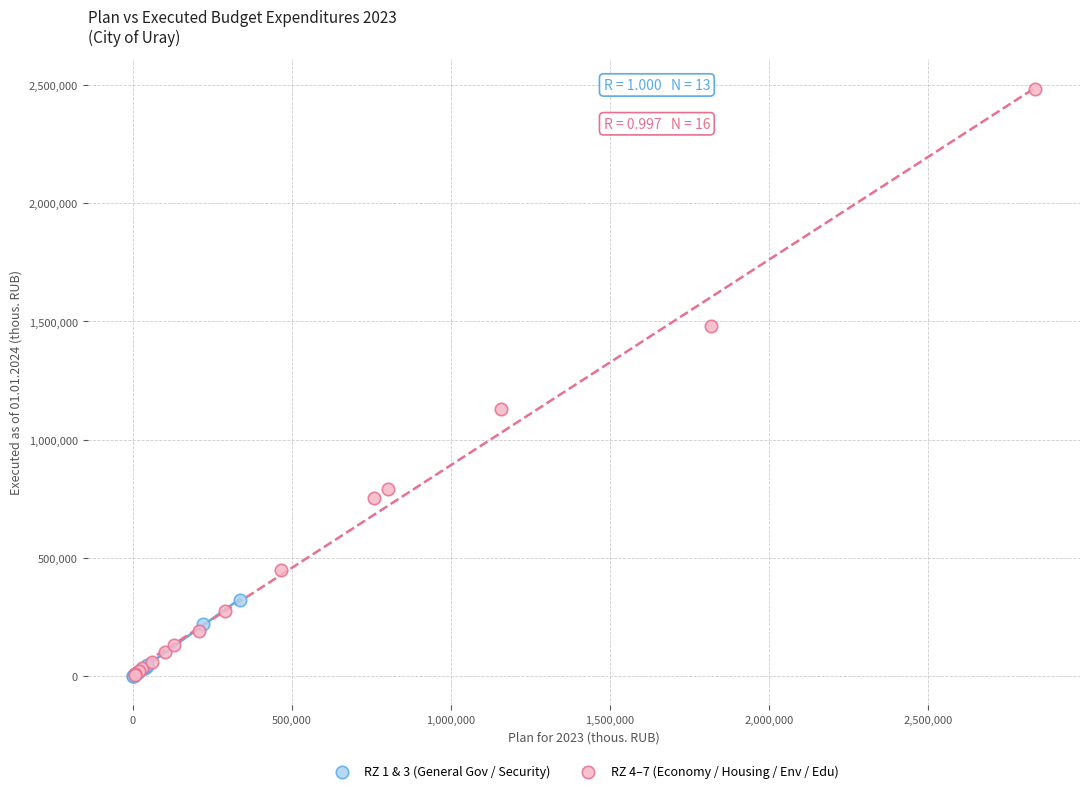

Which series reaches the maximum Y coordinate?

RZ 4–7 (Economy / Housing / Env / Edu)